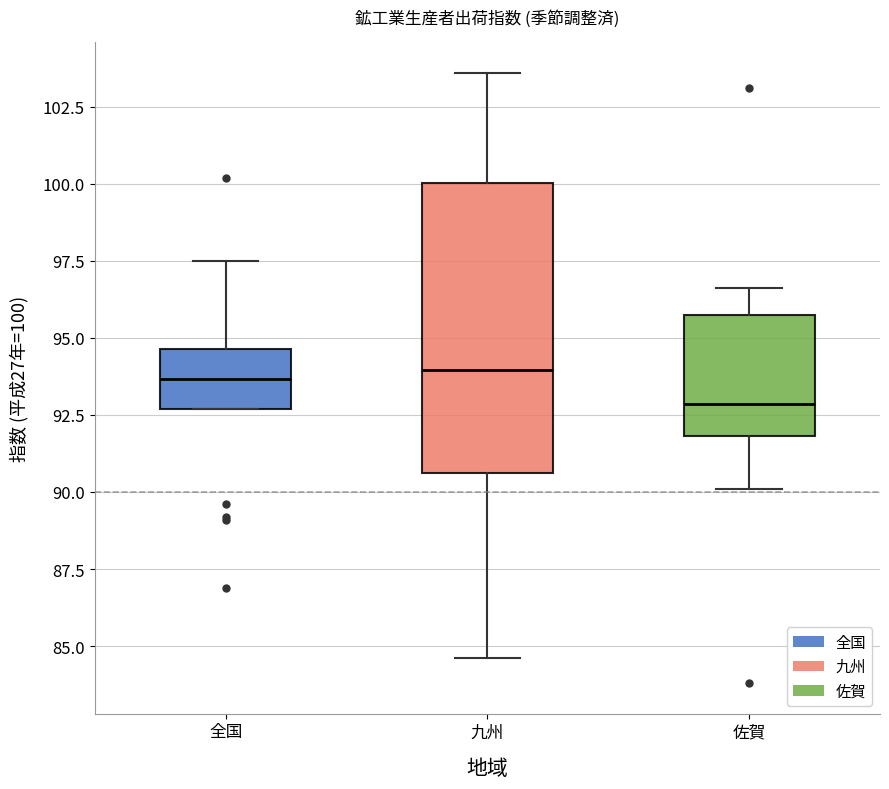

Which box is the tallest, from its lower edge to its upper edge?

九州